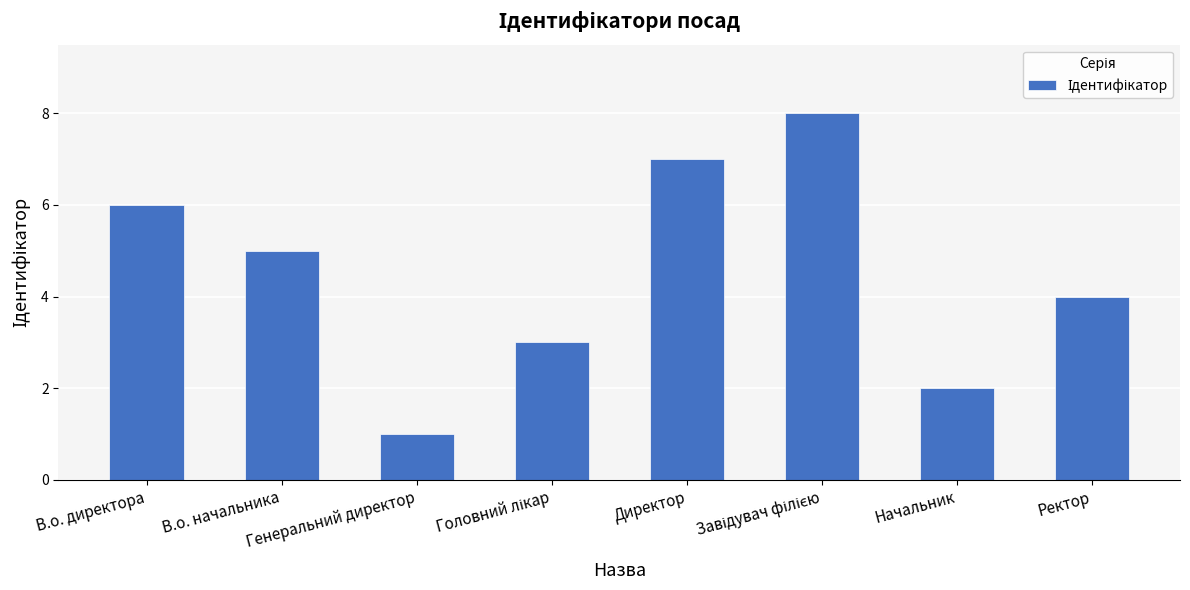

What is the difference between the maximum and minimum values?

7